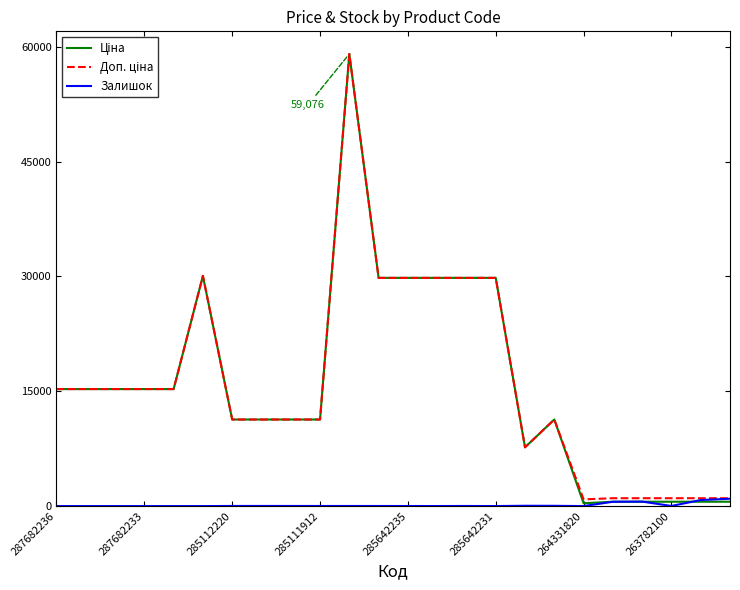

What is the maximum value shown in the chart?

59075.7